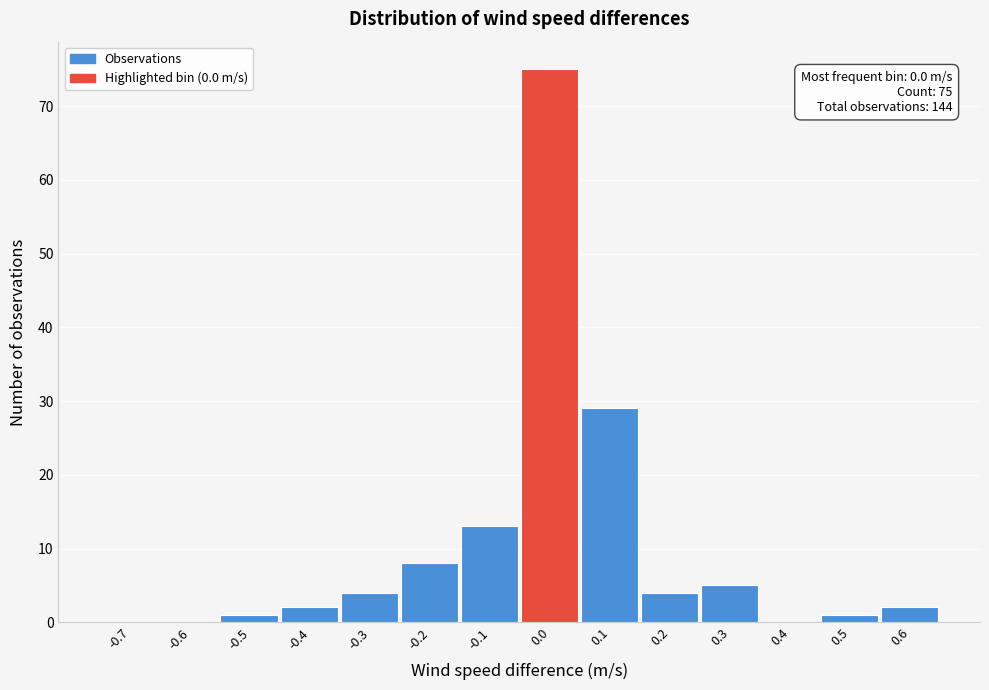

Reading left to right, list all the values displayed in this chart.

-0.7=0	-0.6=0	-0.5=1	-0.4=2	-0.3=4	-0.2=8	-0.1=13	0.0=75	0.1=29	0.2=4	0.3=5	0.4=0	0.5=1	0.6=2